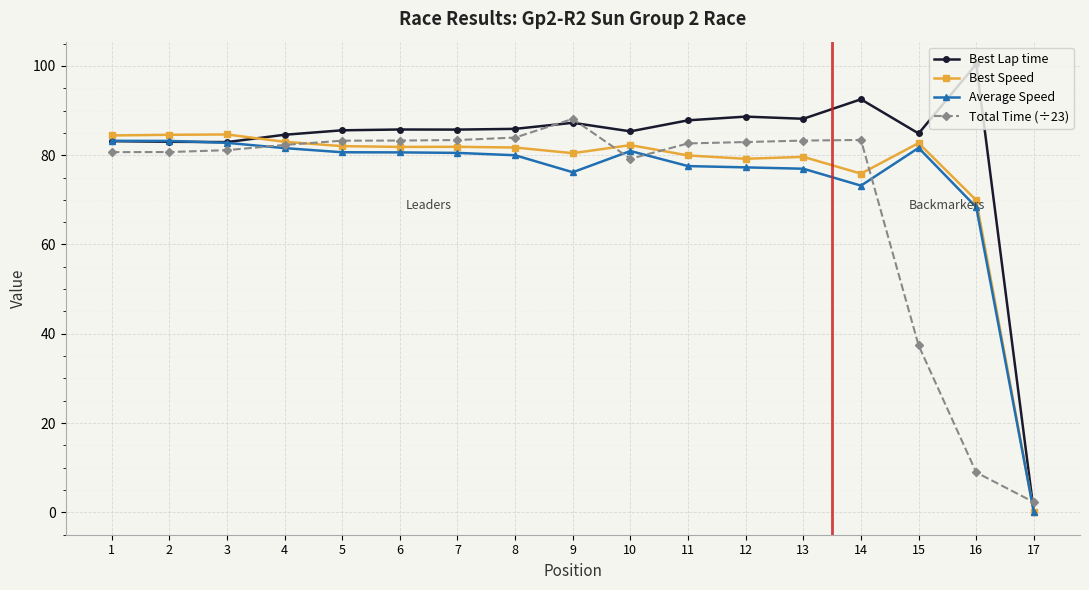

Is the value of Average Speed at 16 greater than the value of Best Speed at 8?

No